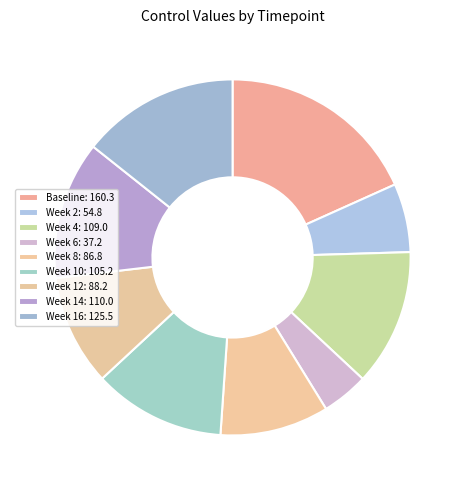

Is it true that Week 14 is 22% of the pie?

False